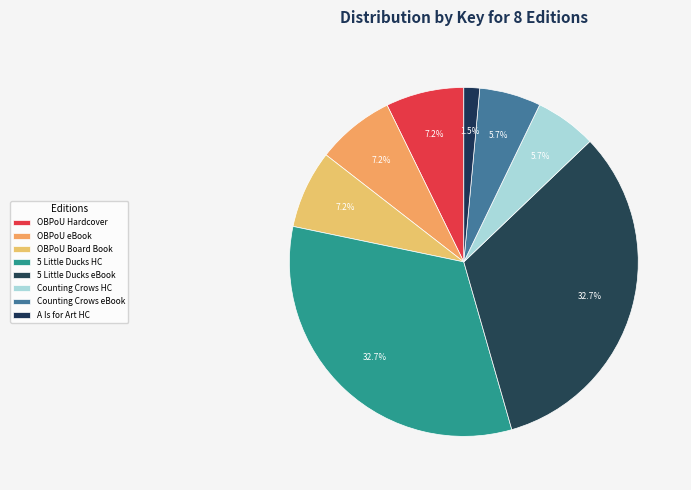

What is the largest slice in the pie chart?

5 Little Ducks (Hardcover)